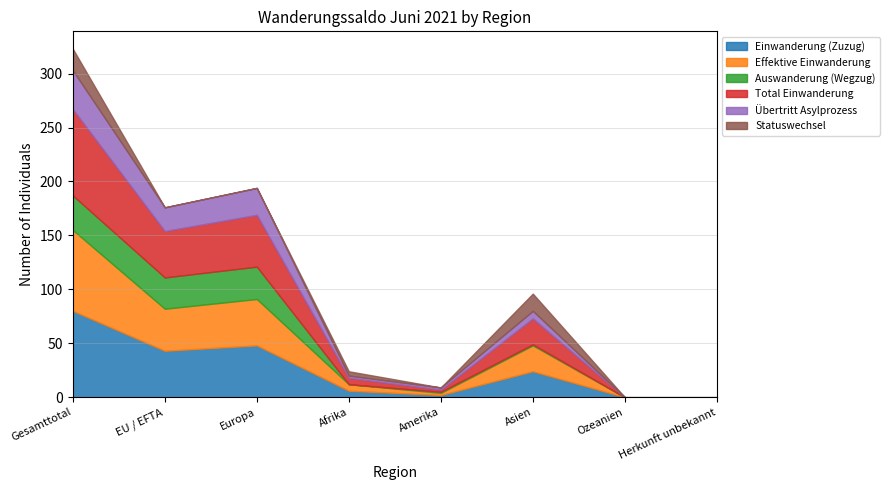

True or false: Auswanderung (Wegzug) has a value of 48 at Europa.

False